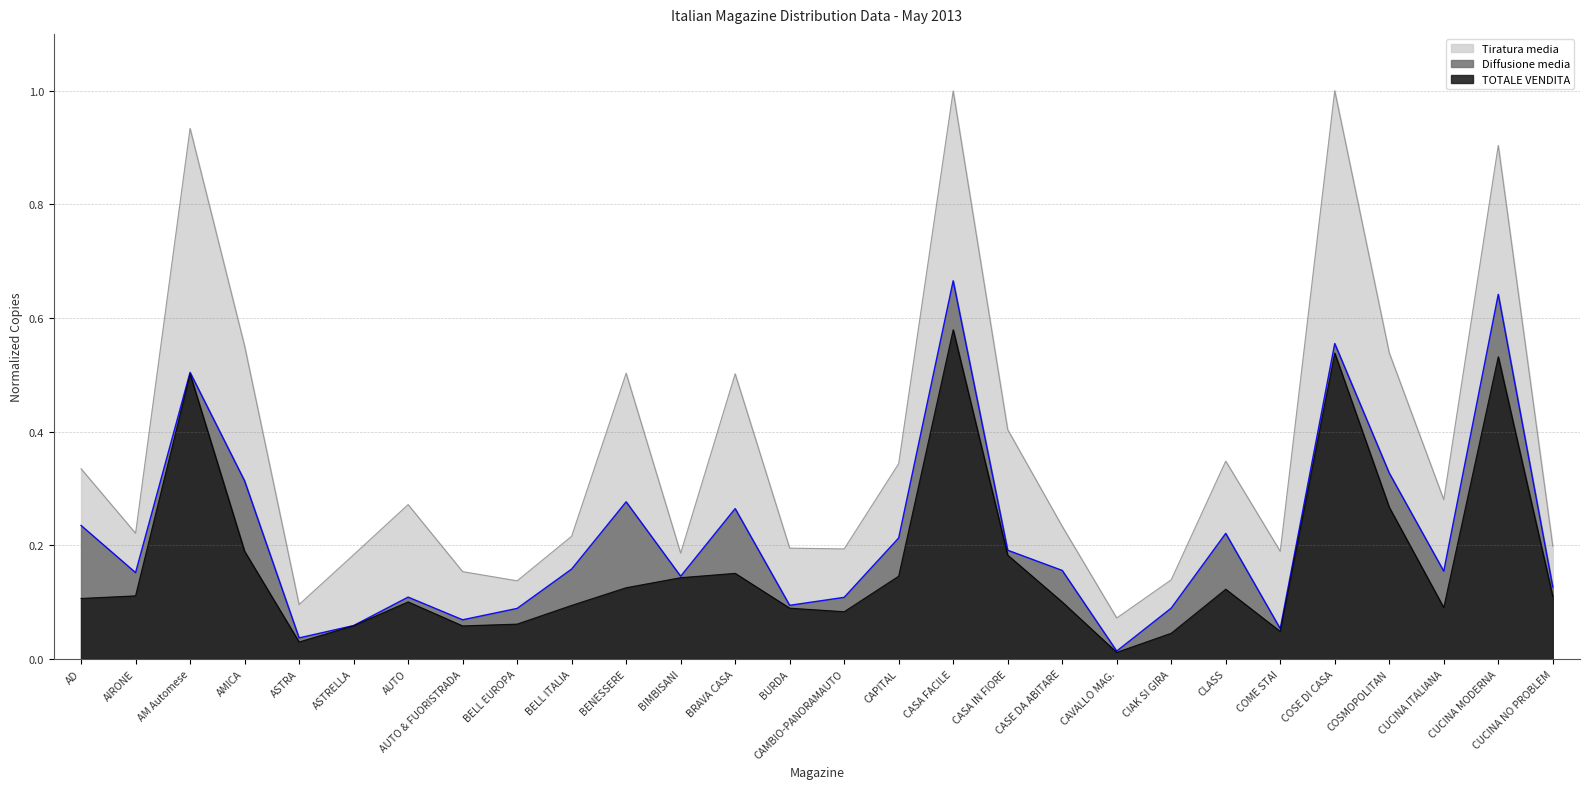

At which label does TOTALE VENDITA reach its peak?

CASA FACILE